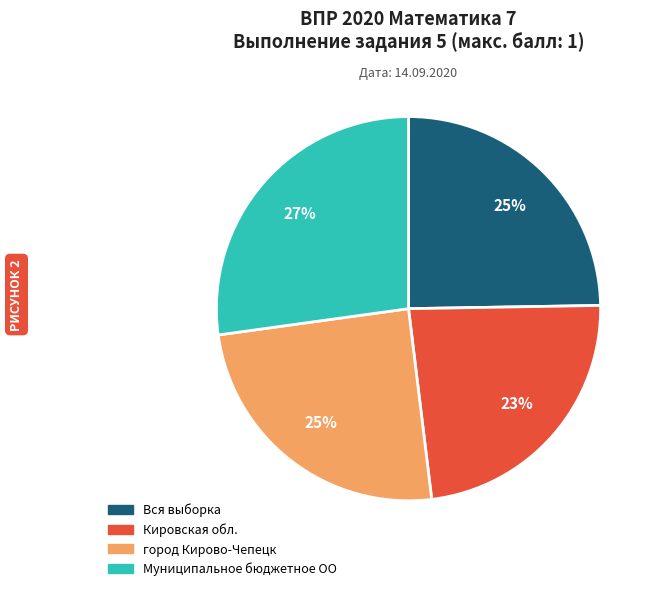

Which has a higher value, Кировская обл. or город Кирово-Чепецк?

город Кирово-Чепецк